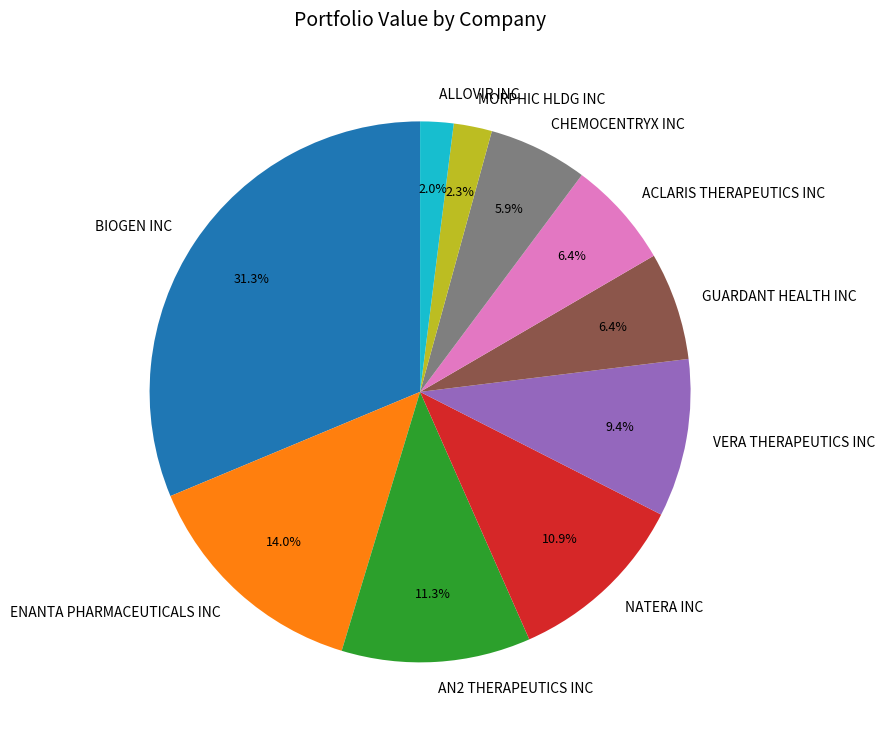

What is the largest slice in the pie chart?

BIOGEN INC